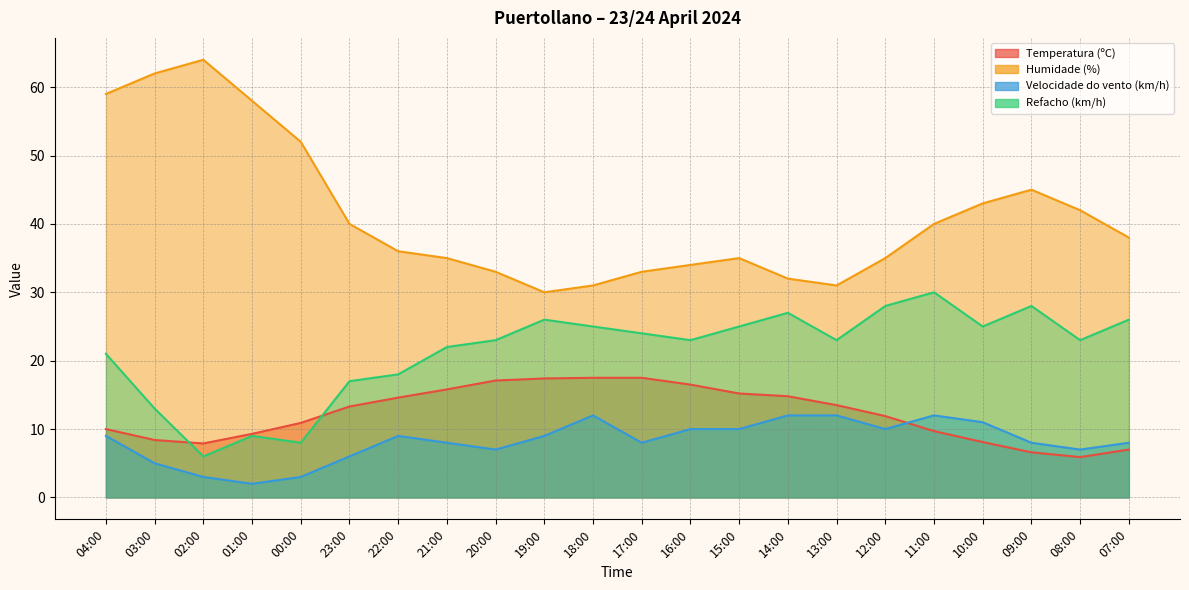

At which category does Refacho (km/h) reach its first local valley?

02:00